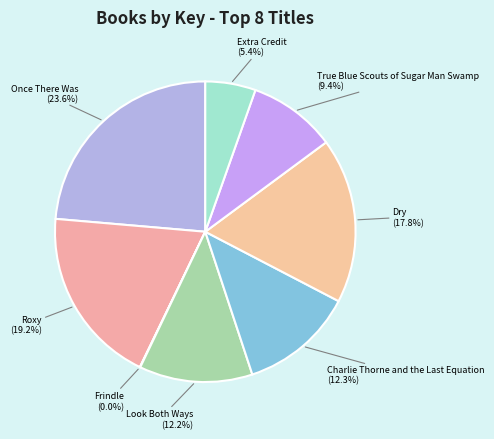

To the nearest percent, what is the combined percentage of Extra Credit and Once There Was?

29%